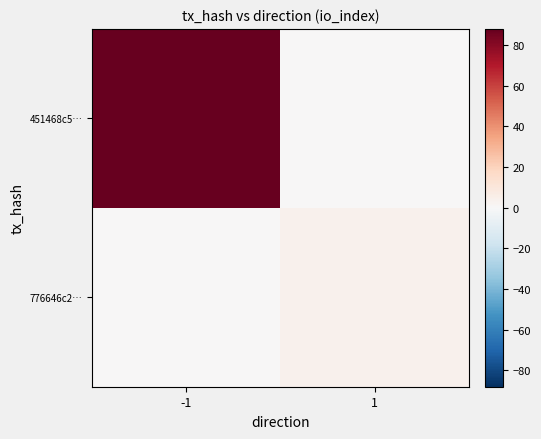

At which category is the sum across all series the highest?

-1